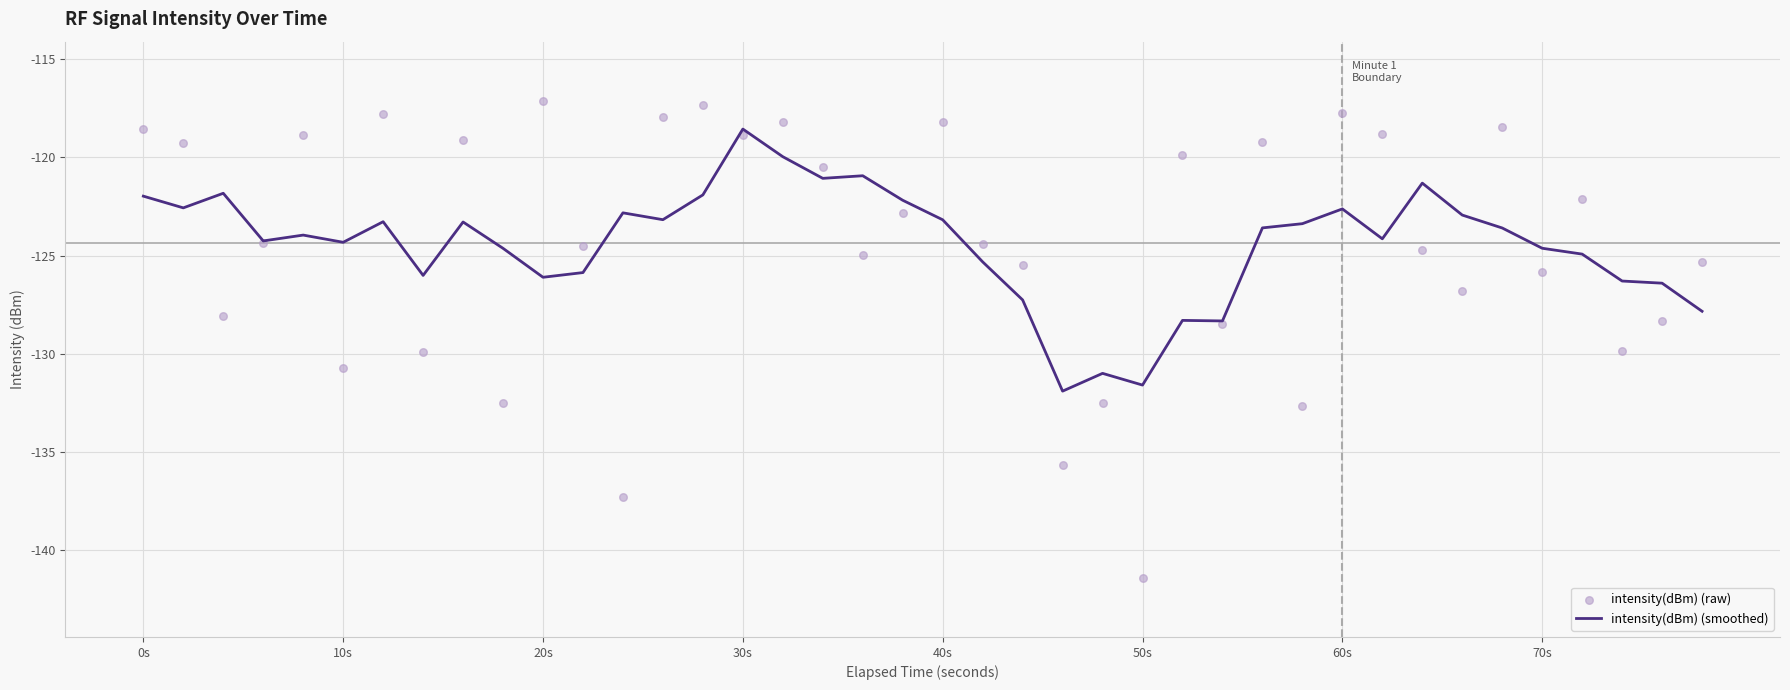

What are all the series names shown in the legend?

intensity(dBm) (smoothed), intensity(dBm) (raw)